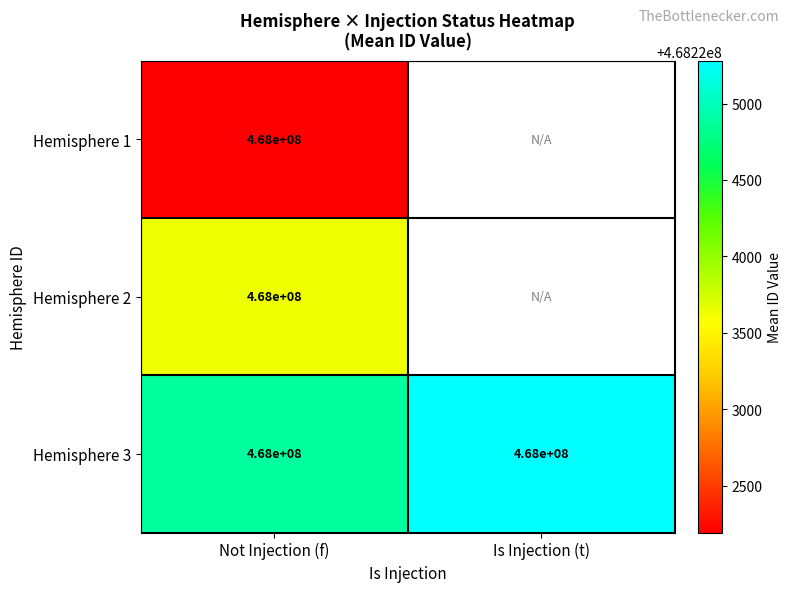

At which label is Hemisphere 2 closest to 468223636?

Not Injection (f)